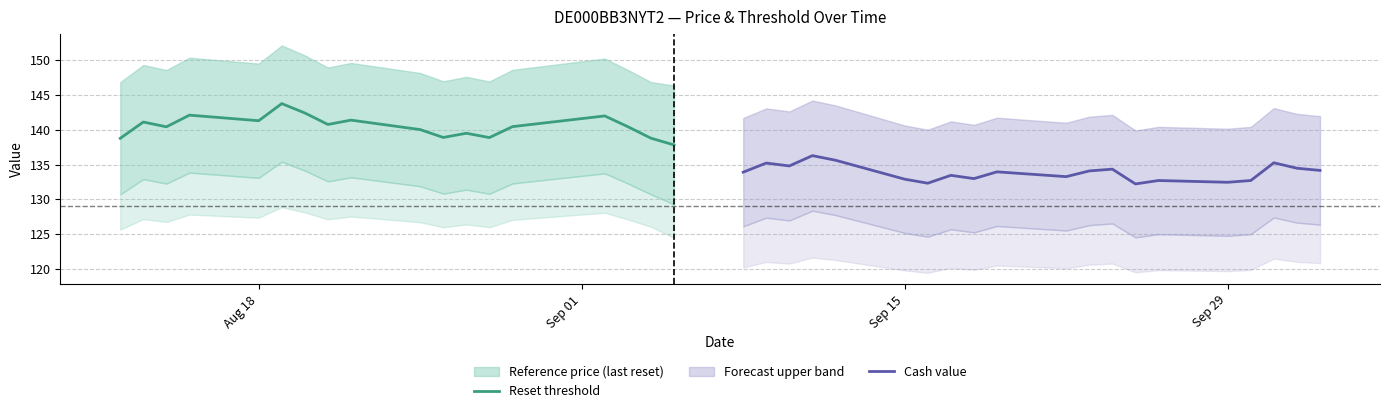

Which series has the largest range (max minus min)?

Reference price (last reset)